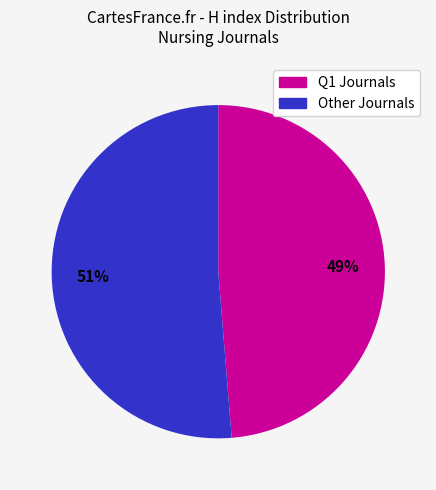

How many slices are in this pie chart?

2